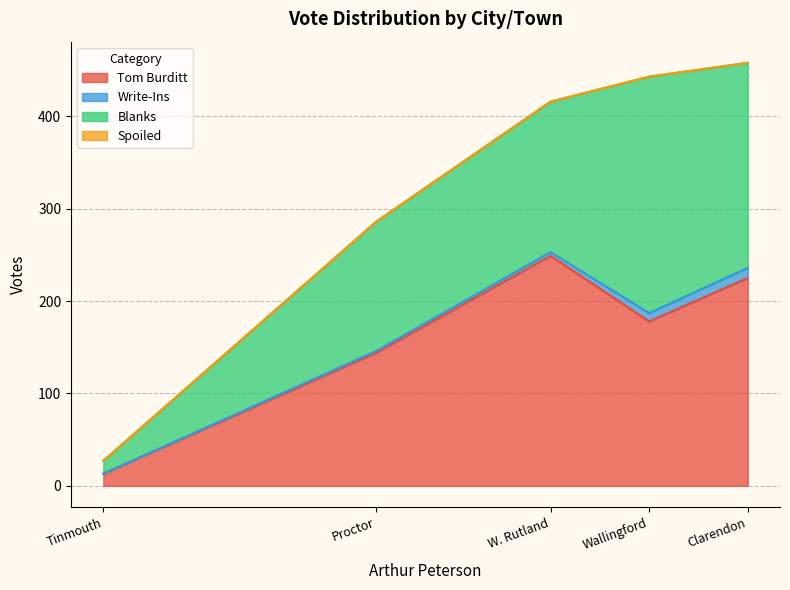

What is the total value across all series at Tinmouth?

27